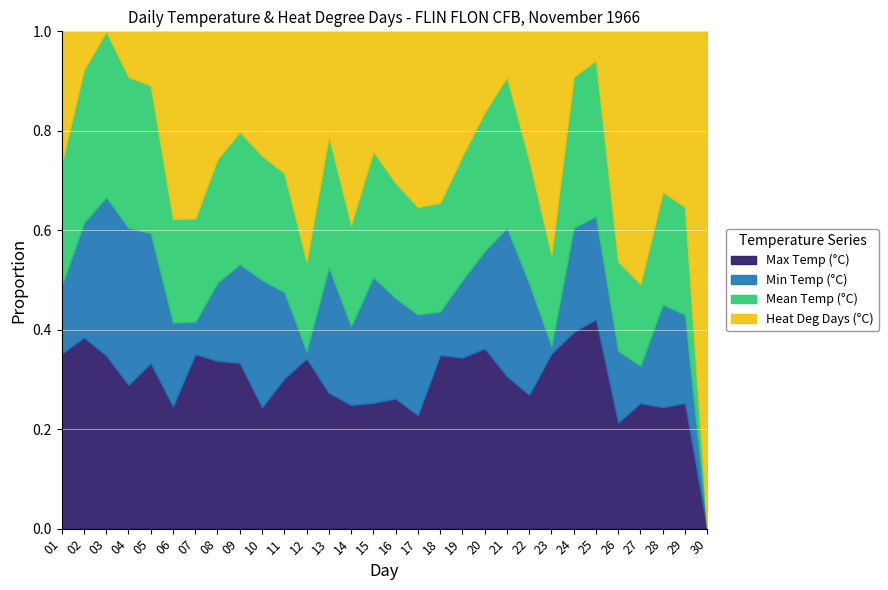

At which label does Max Temp (°C) reach its minimum?

30